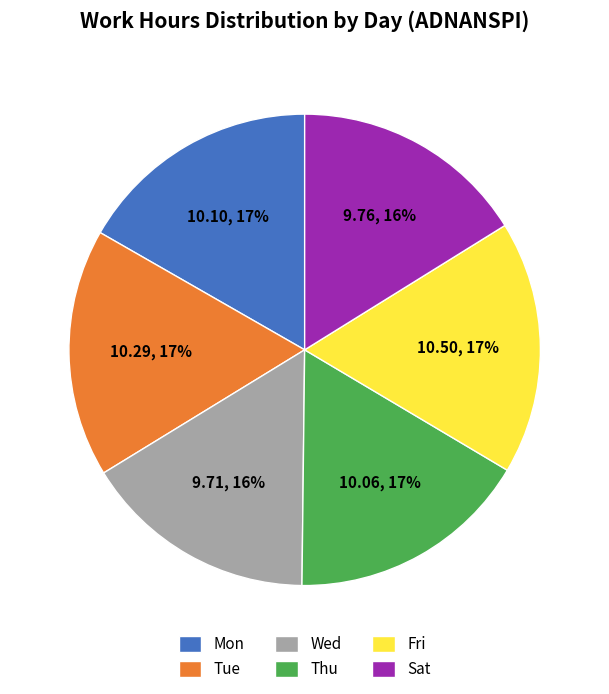

True or false: Thu accounts for 31% of the total.

False